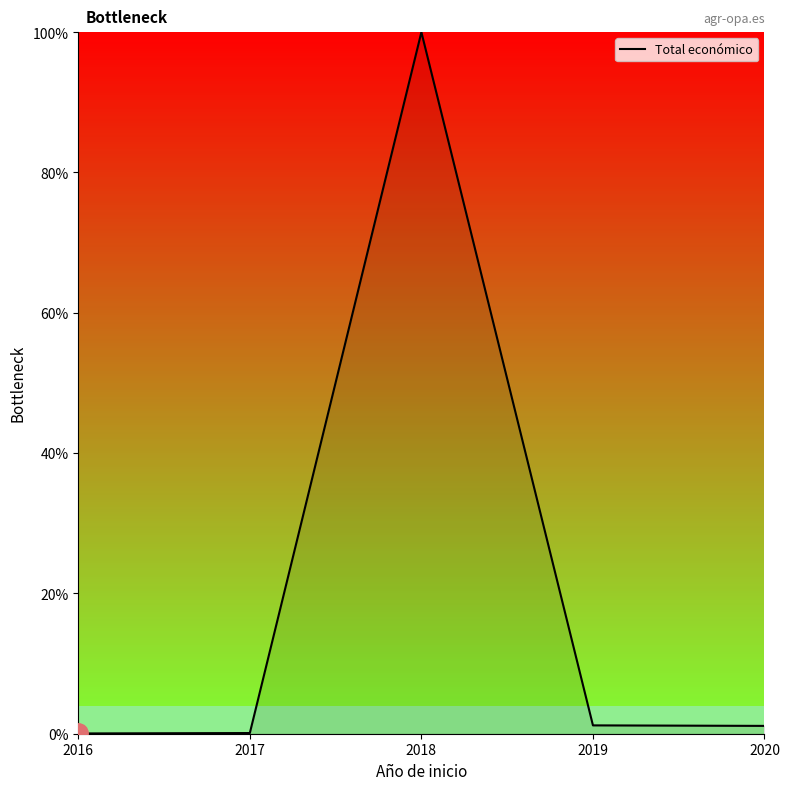

Is it true that the value at 2016 is 0.0?

True